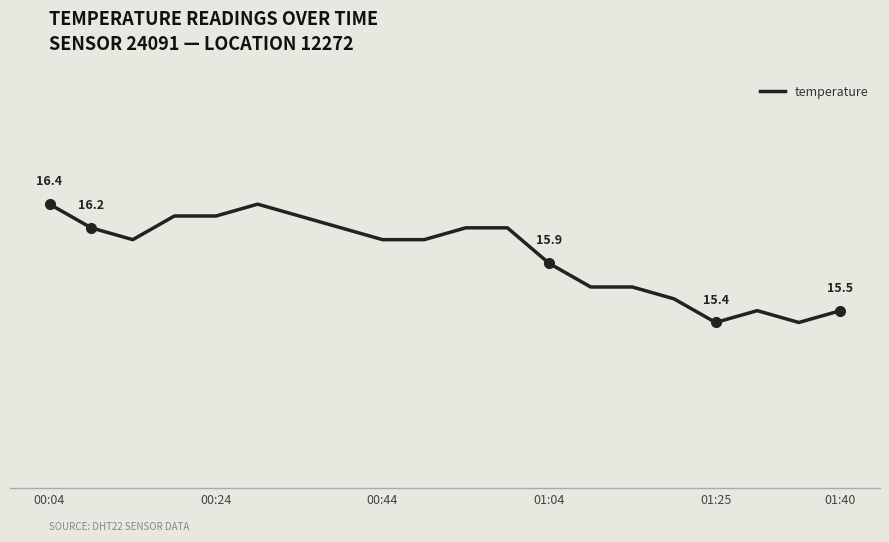

Is this an area chart (filled region under the line)?

No